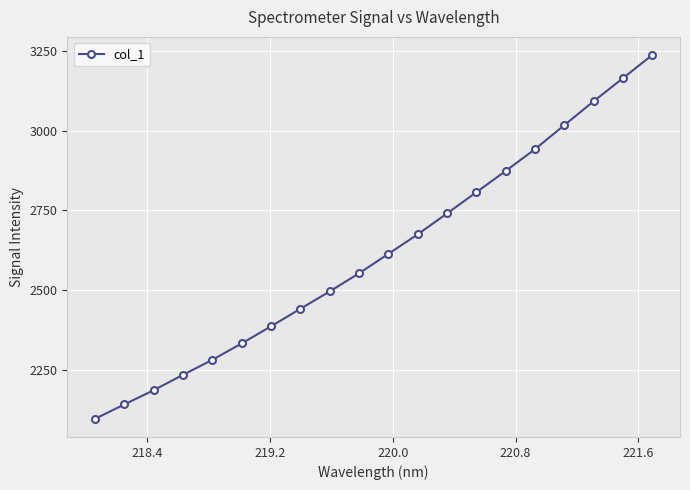

What is the difference between the maximum and minimum values?

1140.2